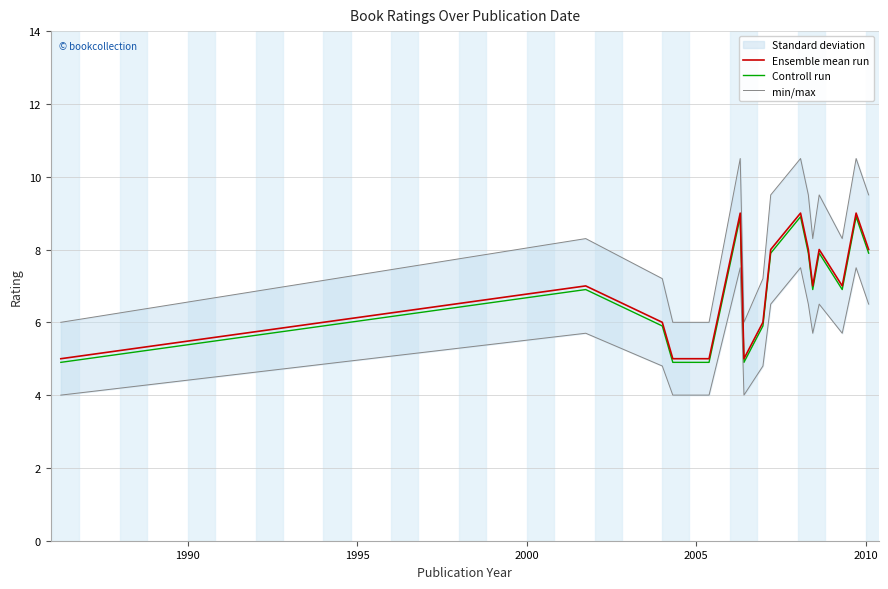

What is the minimum value for Ensemble mean run?

5.0